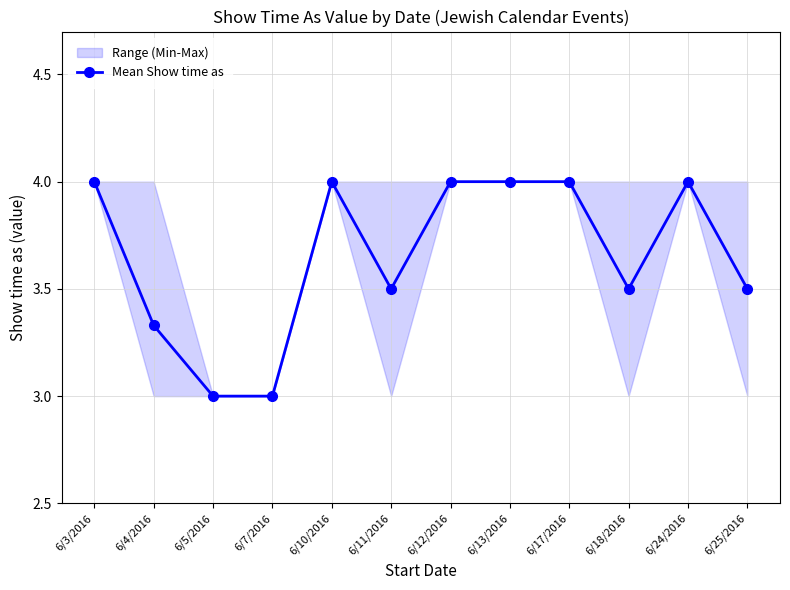

What position from the left is 6/12/2016?

7